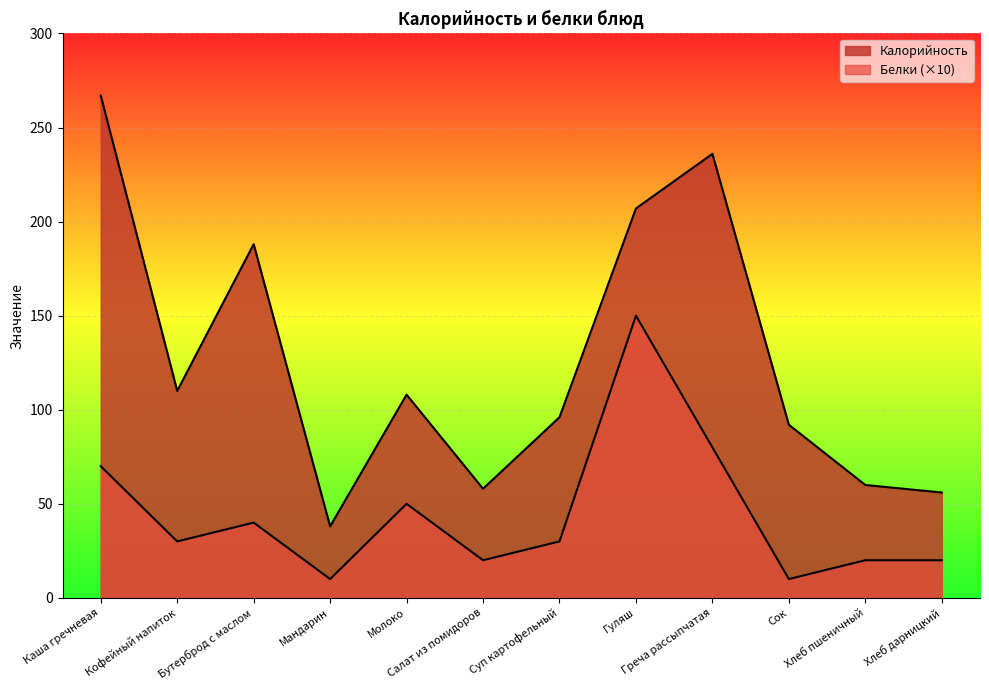

At Салат из помидоров, list the series in order from smallest to largest.

Белки, Калорийность